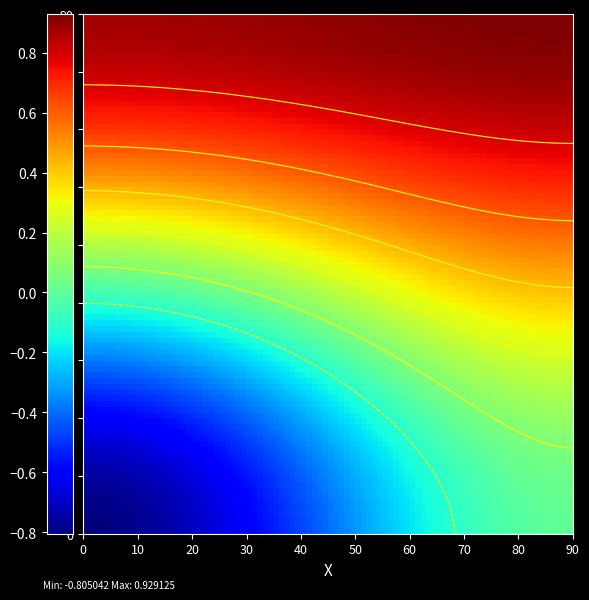

Which has a higher value, 0 or 1?

1